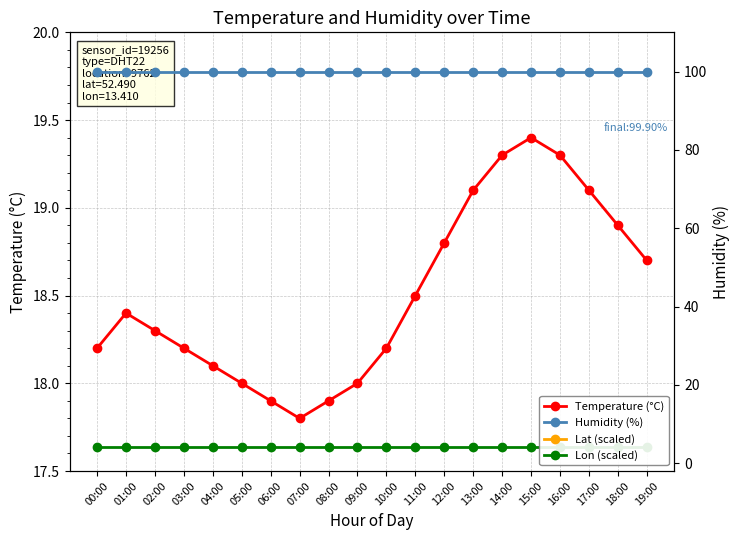

True or false: Temperature (°C) has a value of 19.3 at 16:00.

True